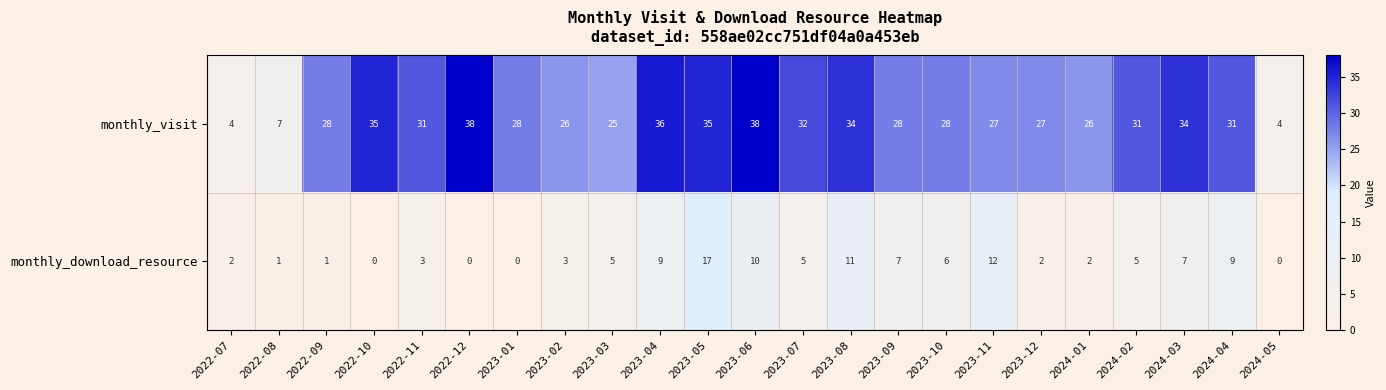

List the series in order of their overall mean, lowest first.

monthly_download_resource, monthly_visit